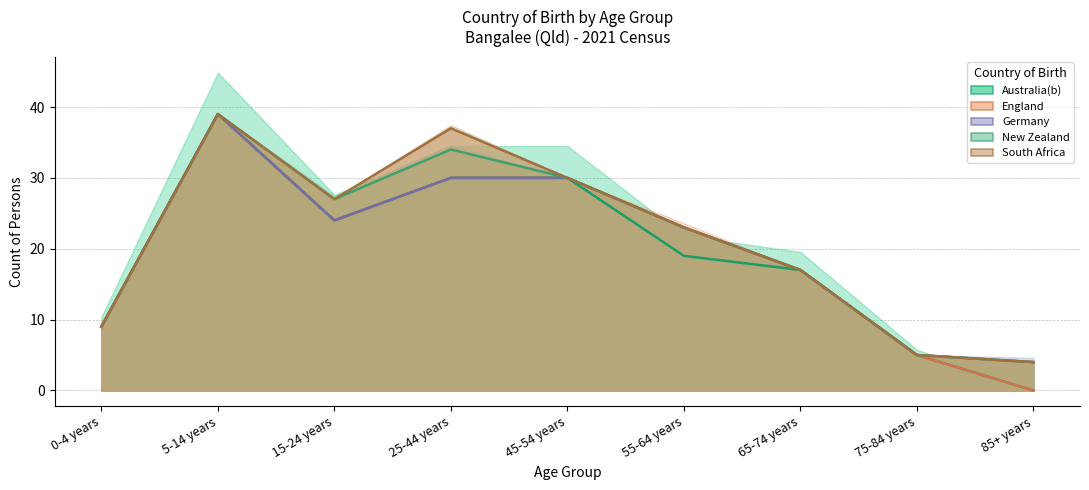

True or false: Australia(b) line and New Zealand line intersect in this chart.

False